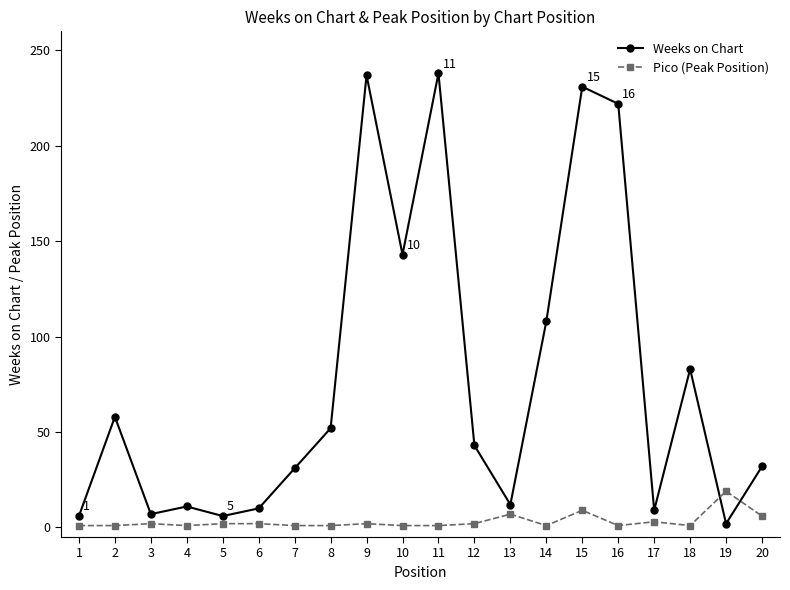

Which series changed the most between 11 and 14?

Weeks on Chart